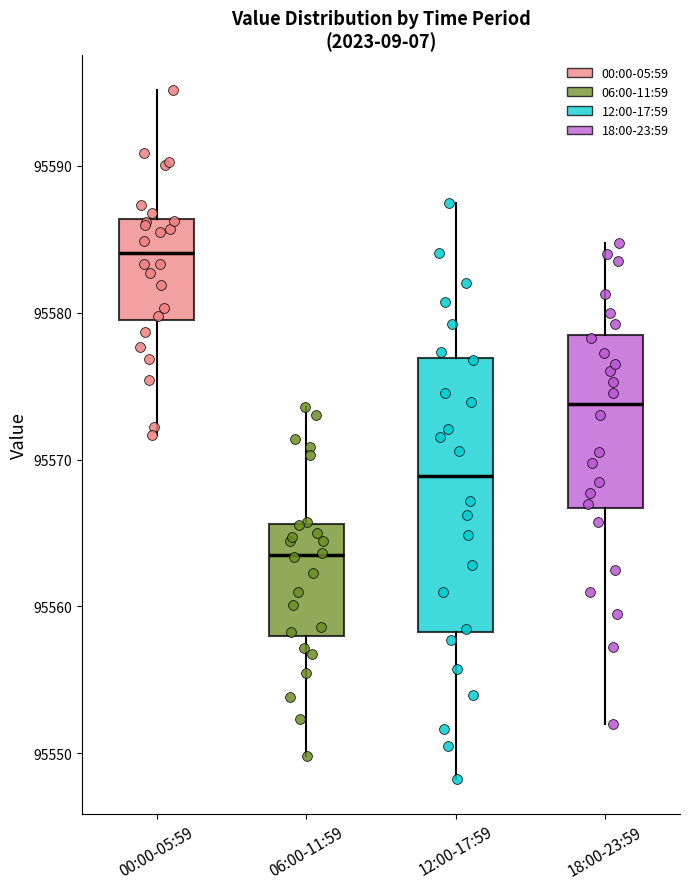

Where is the upper edge of the box for 12:00-17:59 on the y-axis? The values are not printed on the chart, so give them approximately, as read against the axis.

95577